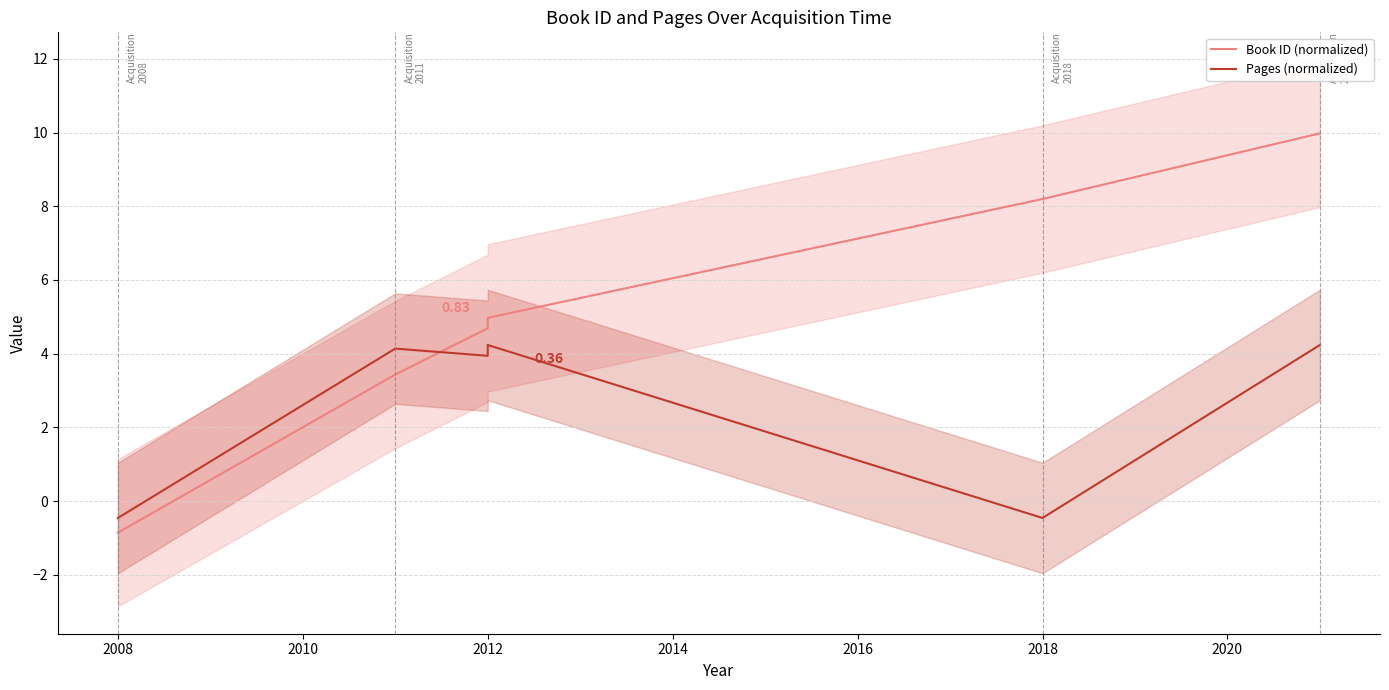

What is the average value of the Book ID (normalized) series?

5.0